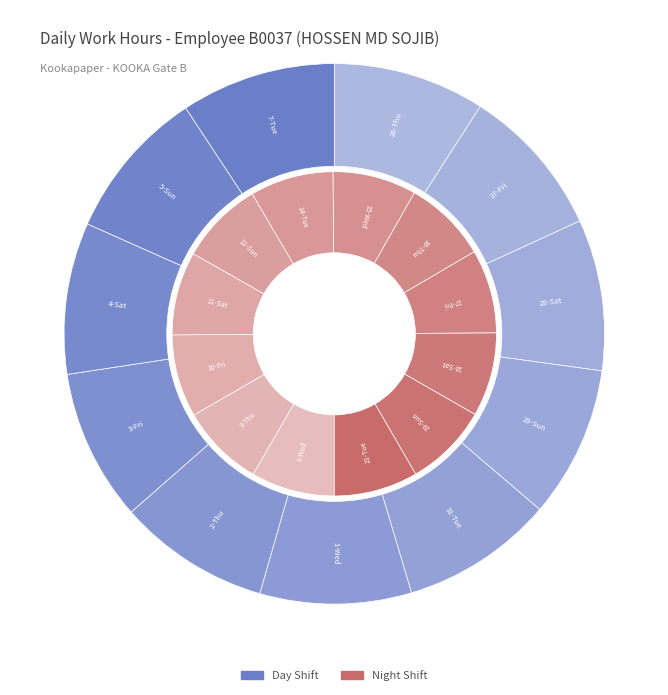

Count the number of slices in the pie.

23